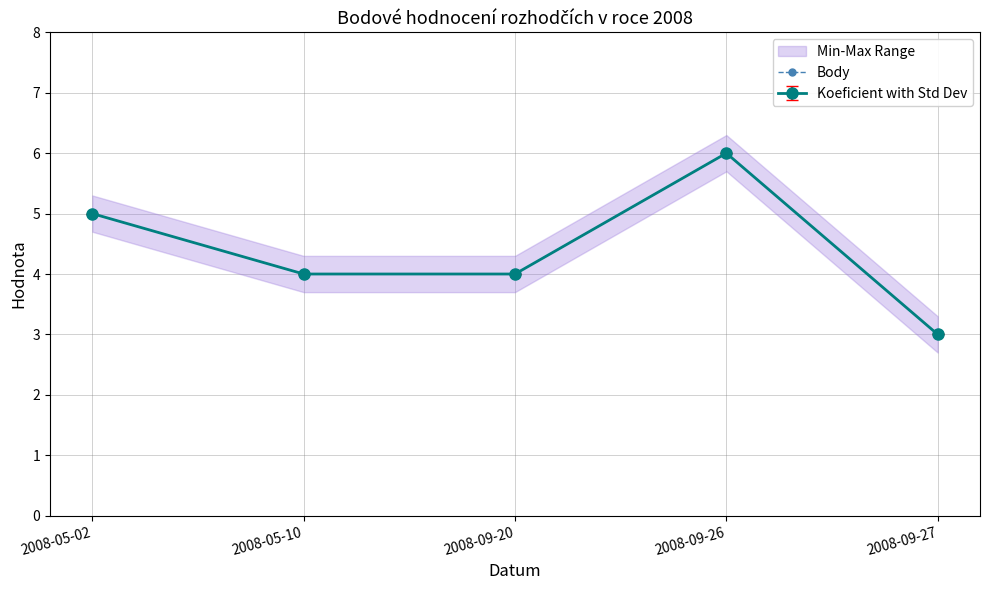

Which label corresponds to the largest value in the chart?

2008-09-26